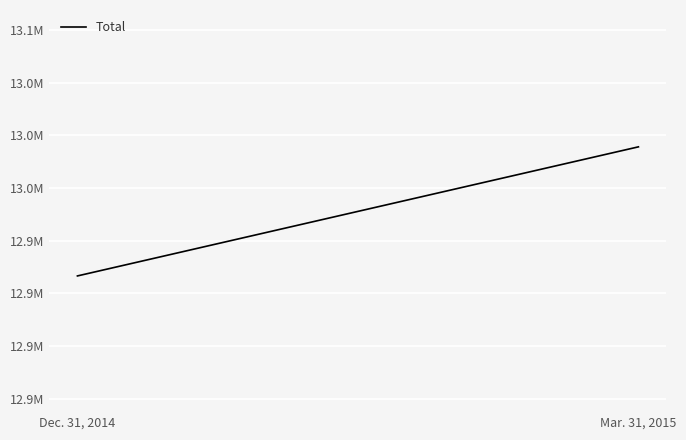

What is the change in value from Dec. 31, 2014 to Mar. 31, 2015?

+61284